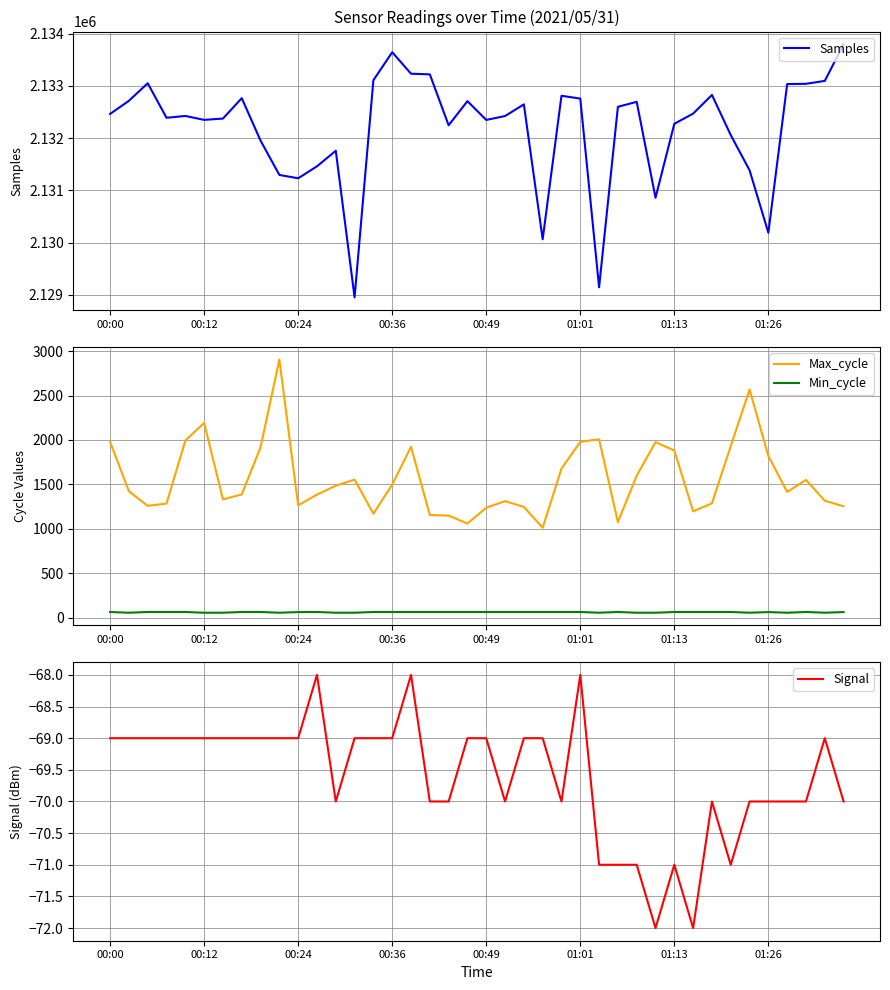

Reading left to right, list all the values displayed in this chart.

Samples: 2132465	2132716	2133052	2132391	2132426	2132351	2132376	2132766	2131954	2131297	2131233	2131462	2131760	2128954	2133110	2133646	2133234	2133222	2132248	2132709	2132350	2132424	2132648	2130066	2132812	2132758	2129147	2132601	2132696	2130861	2132276	2132471	2132828	2132060	2131387	2130191	2133036	2133041	2133097	2133799
Max_cycle: 1979	1424	1260	1286	1993	2192	1333	1388	1918	2904	1266	1386	1486	1555	1171	1499	1924	1157	1150	1061	1239	1313	1248	1014	1679	1979	2008	1078	1599	1976	1882	1199	1288	1932	2567	1820	1416	1552	1317	1255
Min_cycle: 67	59	67	67	67	59	59	67	67	59	66	67	59	59	67	67	67	67	67	67	67	67	67	67	67	67	59	67	59	59	67	67	67	67	59	66	59	67	59	66
Signal: -69	-69	-69	-69	-69	-69	-69	-69	-69	-69	-69	-68	-70	-69	-69	-69	-68	-70	-70	-69	-69	-70	-69	-69	-70	-68	-71	-71	-71	-72	-71	-72	-70	-71	-70	-70	-70	-70	-69	-70